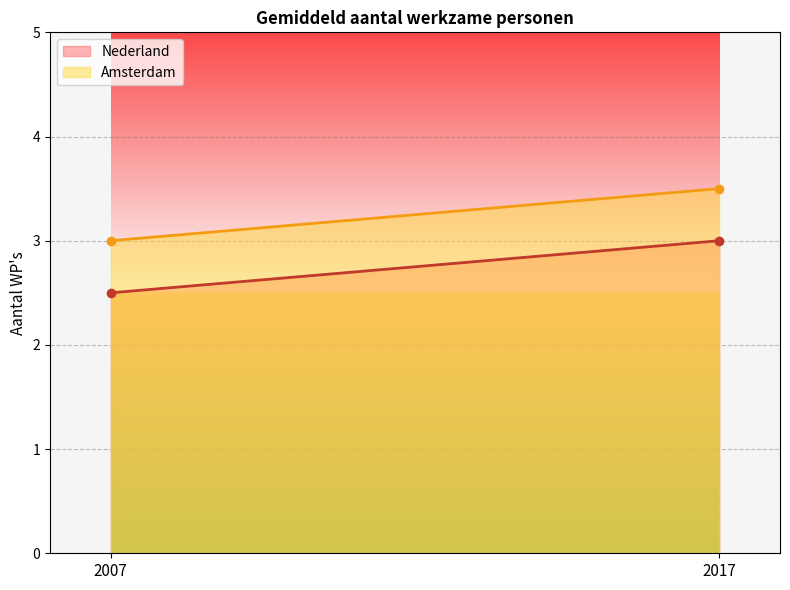

How many lines are shown in the chart?

2